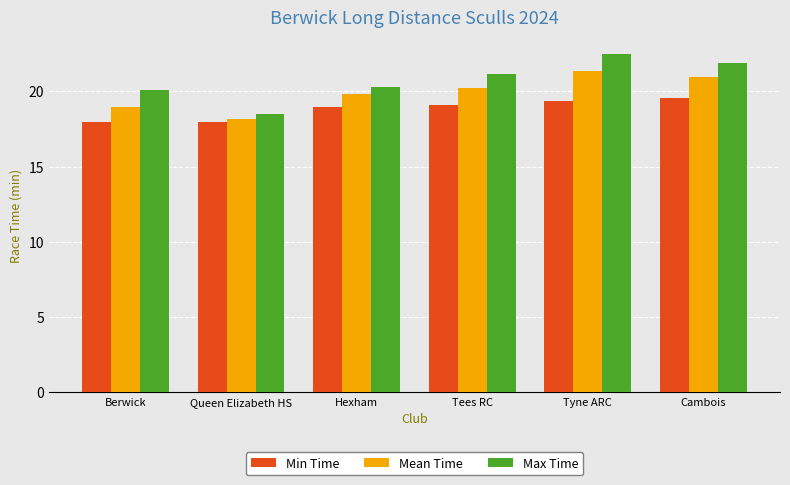

What is the sum of the Mean Time values at Cambois and Tyne ARC?

42.3